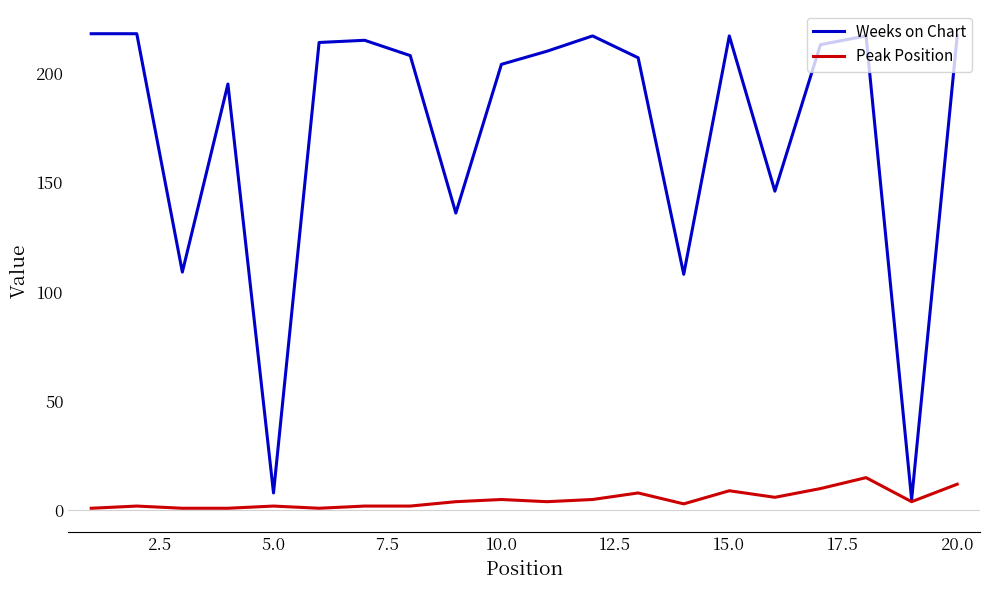

How many lines are shown in the chart?

2